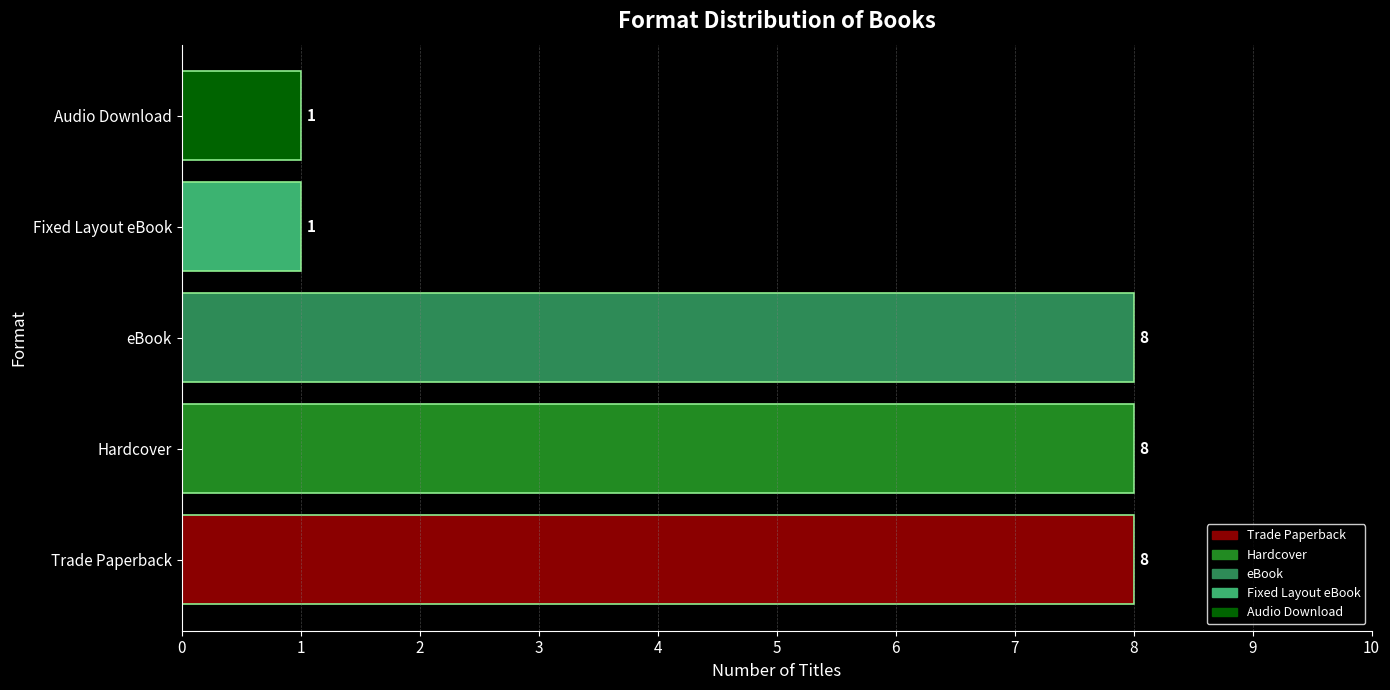

The chart shows a value of 8 at Hardcover. True or false?

True